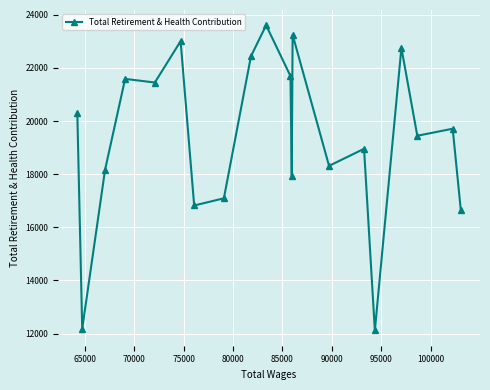

True or false: the data has more than 1 interior local peaks.

True